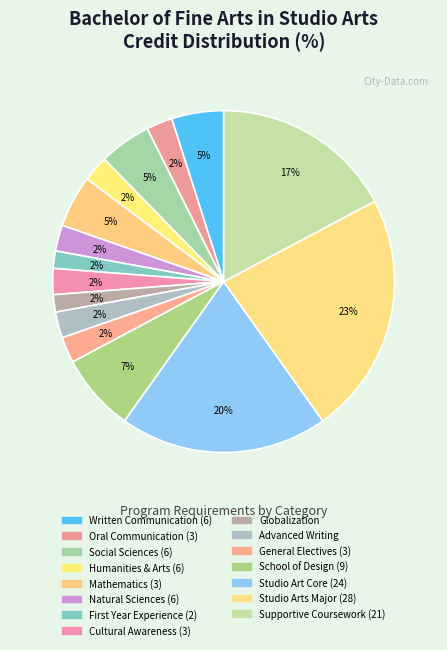

What is the largest slice in the pie chart?

Studio Arts Major (28)